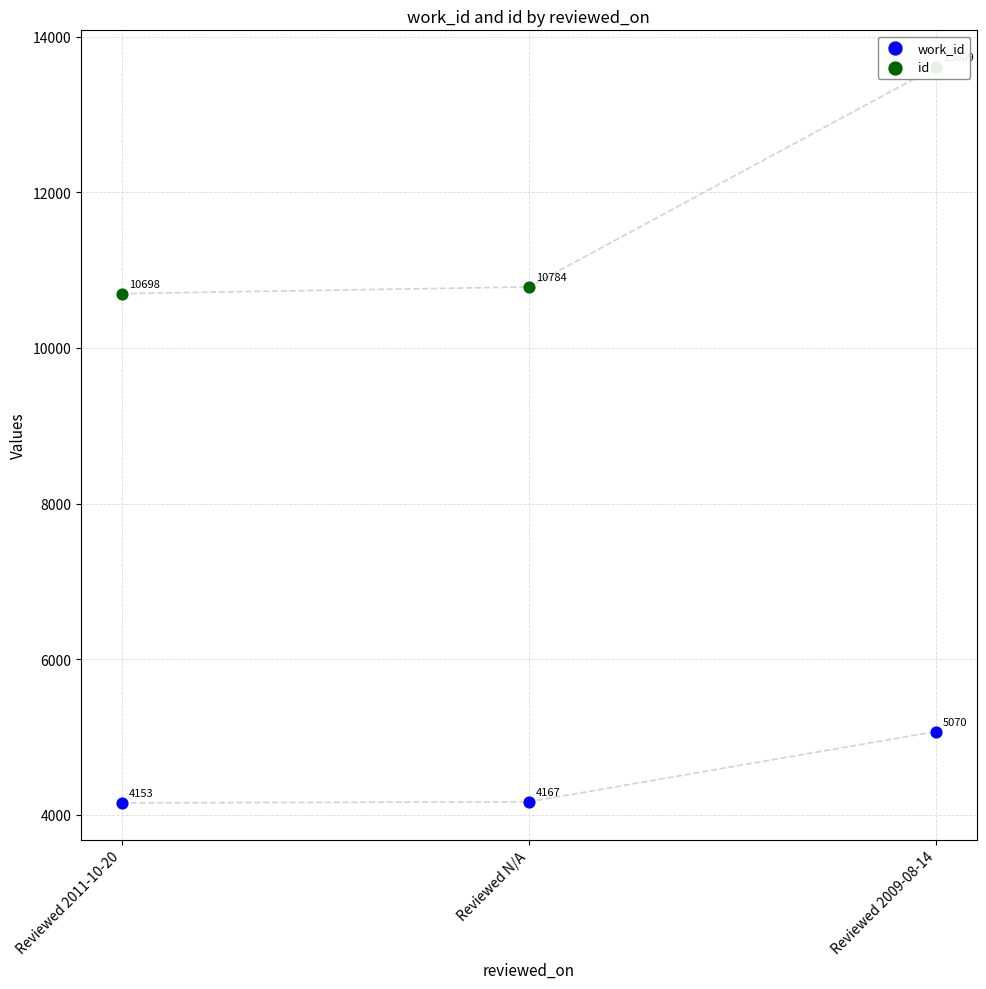

Is the value of id at Reviewed 2011-10-20 greater than the value of work_id at Reviewed 2011-10-20?

Yes